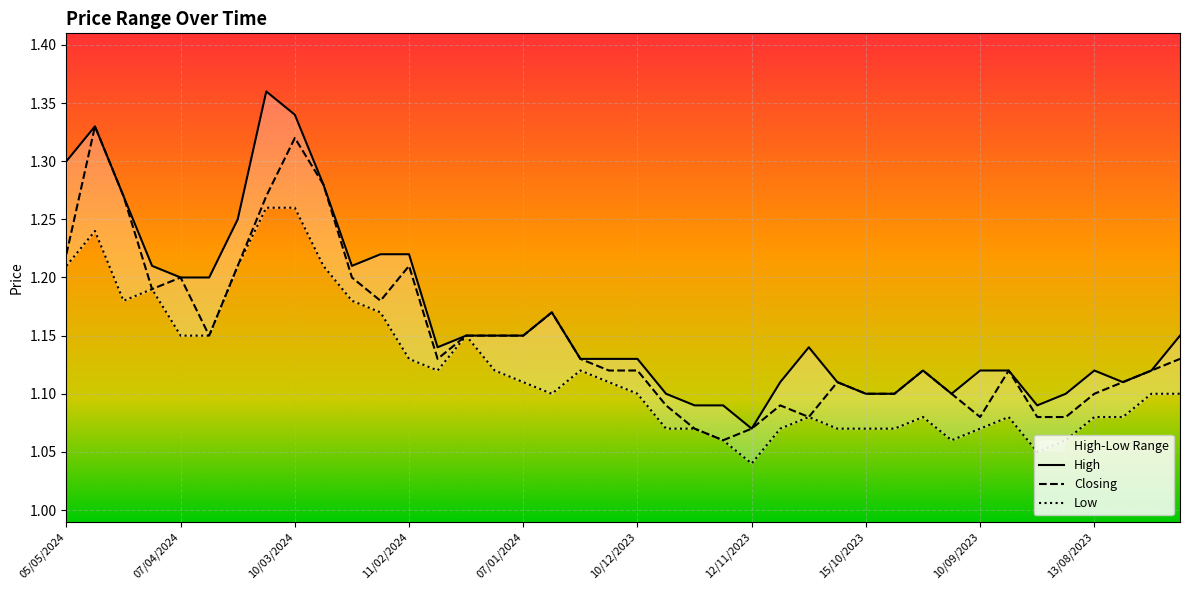

Reading left to right, transcribe all the data shown in this chart.

High: 1.3	1.3	1.3	1.2	1.2	1.2	1.2	1.4	1.3	1.3	1.2	1.2	1.2	1.1	1.1	1.1	1.1	1.2	1.1	1.1	1.1	1.1	1.1	1.1	1.1	1.1	1.1	1.1	1.1	1.1	1.1	1.1	1.1	1.1	1.1	1.1	1.1	1.1	1.1	1.1
Closing: 1.2	1.3	1.3	1.2	1.2	1.1	1.2	1.3	1.3	1.3	1.2	1.2	1.2	1.1	1.1	1.1	1.1	1.2	1.1	1.1	1.1	1.1	1.1	1.1	1.1	1.1	1.1	1.1	1.1	1.1	1.1	1.1	1.1	1.1	1.1	1.1	1.1	1.1	1.1	1.1
Low: 1.2	1.2	1.2	1.2	1.1	1.1	1.2	1.3	1.3	1.2	1.2	1.2	1.1	1.1	1.1	1.1	1.1	1.1	1.1	1.1	1.1	1.1	1.1	1.1	1.0	1.1	1.1	1.1	1.1	1.1	1.1	1.1	1.1	1.1	1.1	1.1	1.1	1.1	1.1	1.1